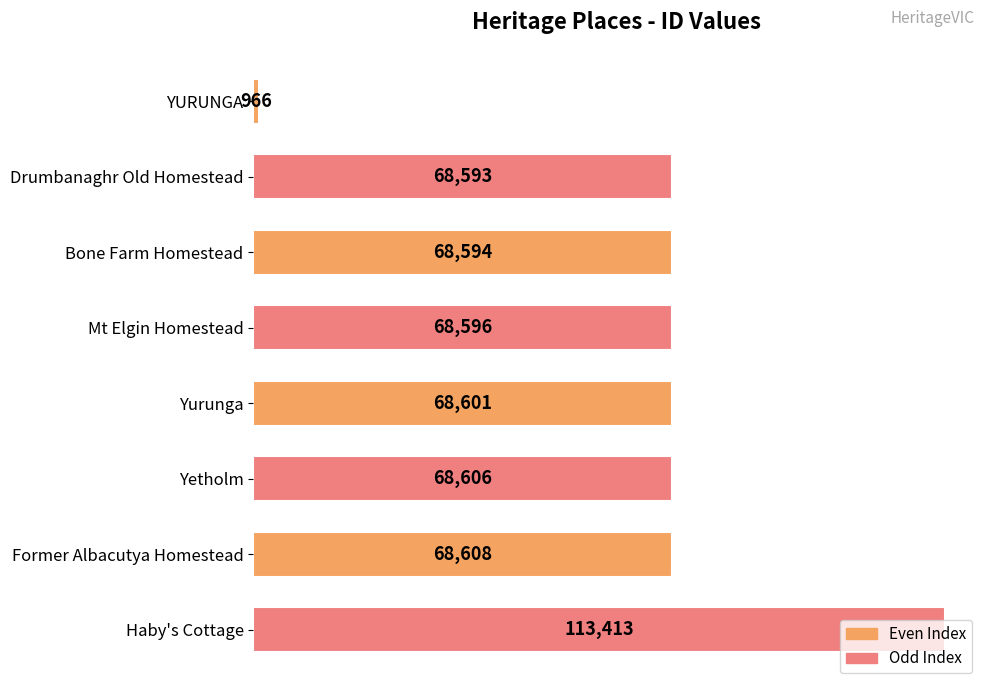

What is the change in value from Former Albacutya Homestead to Haby's Cottage?

+44805